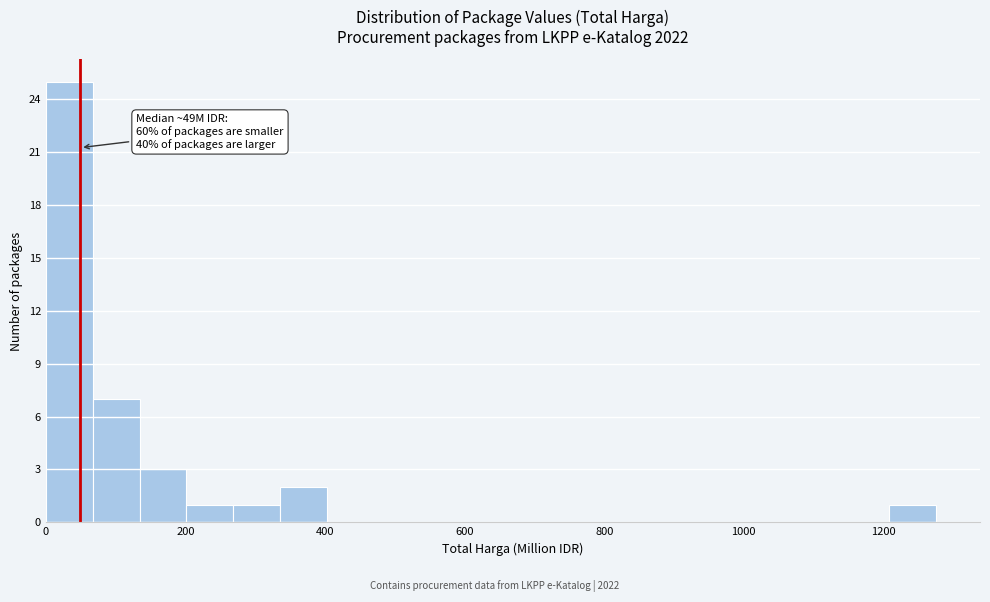

Around what value on the x-axis is the tallest bar? Give the approximate position of its centre, as read against the axis.

40